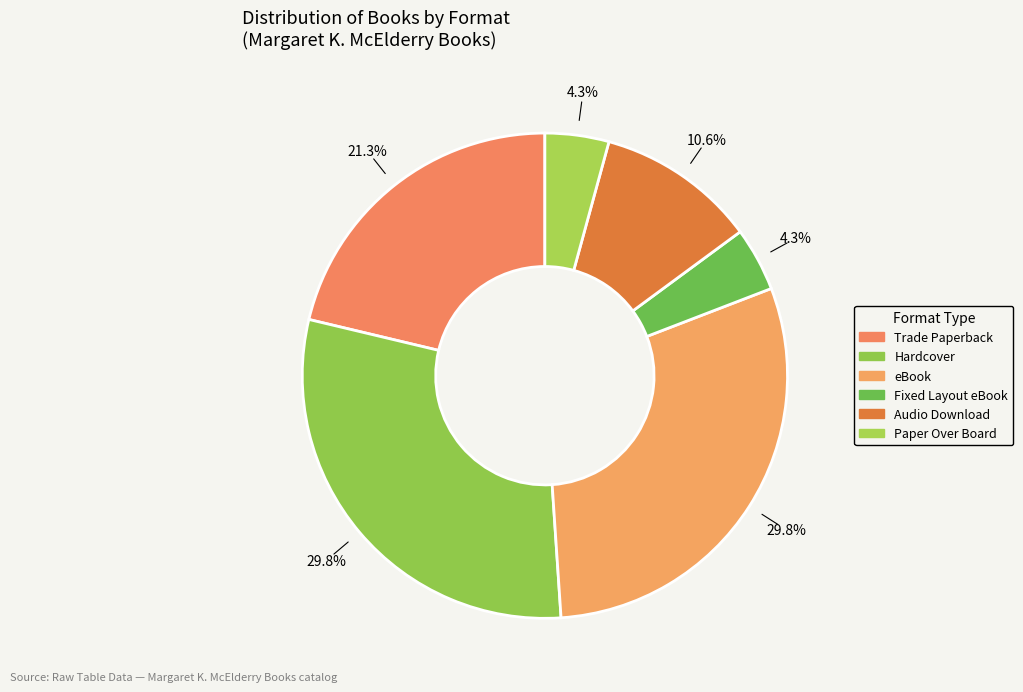

How many segments does this pie chart have?

6